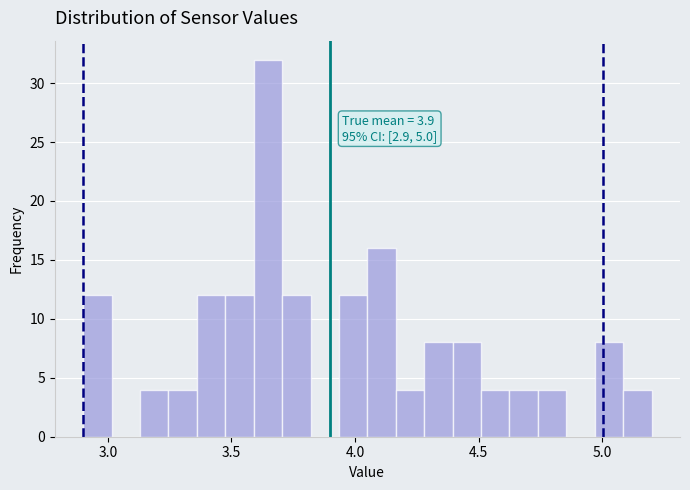

Read against the x-axis, roughly where is the centre of the tallest bar?

3.65